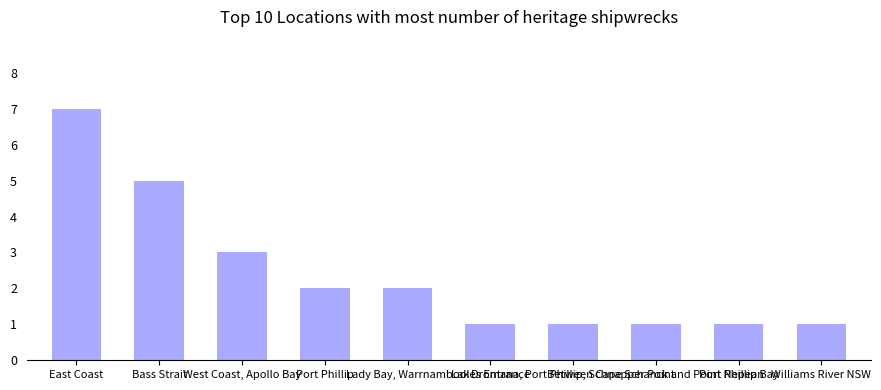

Which has a higher value, East Coast or West Coast, Apollo Bay?

East Coast